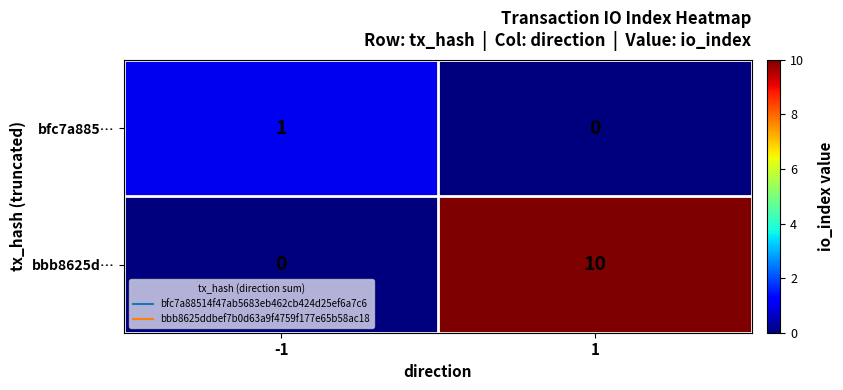

Reading left to right, list all the values displayed in this chart.

bfc7a885…: 1	0
bbb8625d…: 0	10